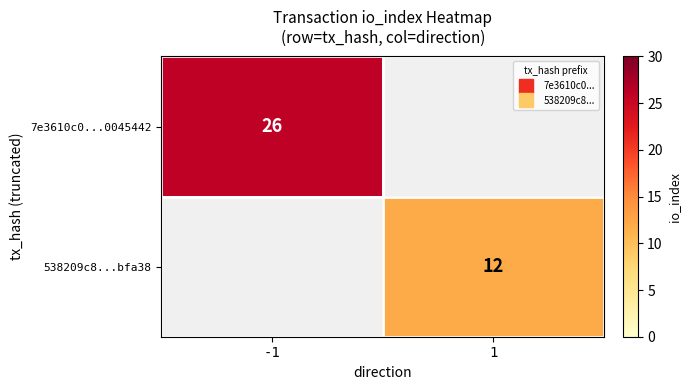

Which has a higher value, 1 or -1?

-1